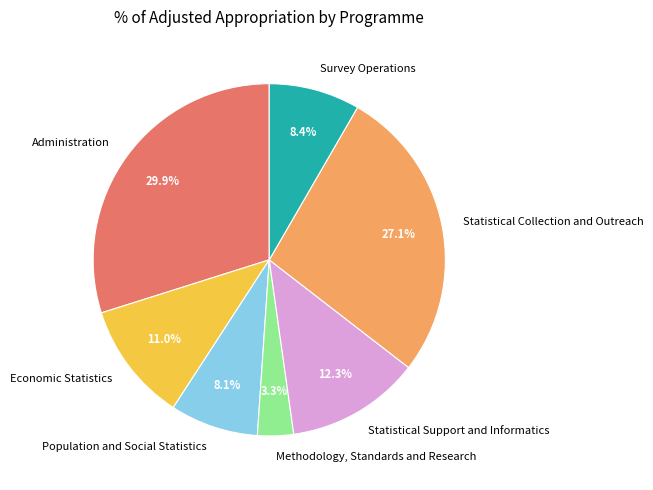

What is the smallest slice in the pie chart?

Methodology, Standards and Research